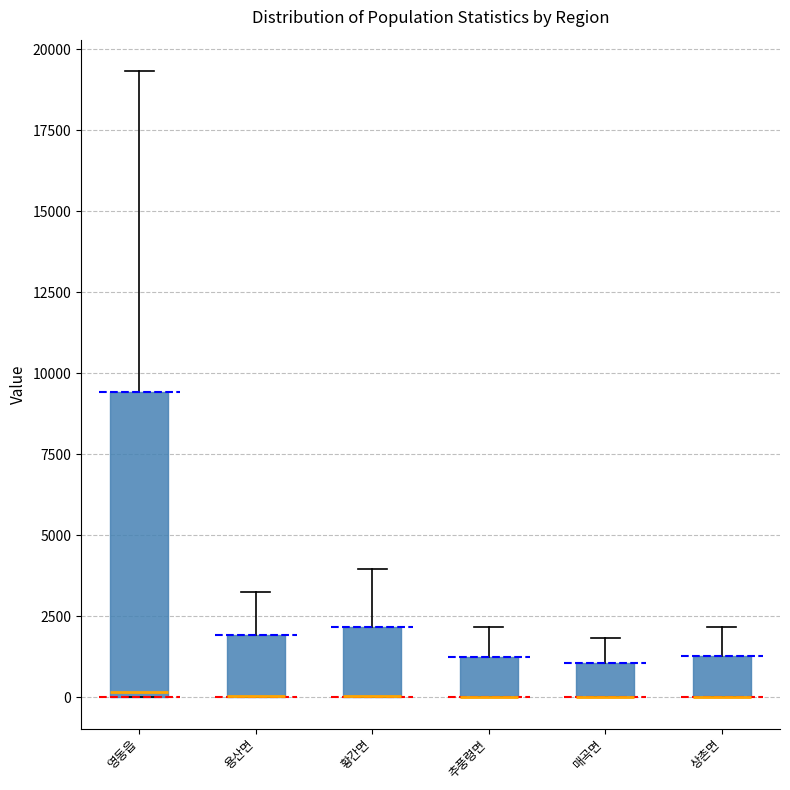

Where is the upper edge of the box for 추풍령면 on the y-axis? The values are not printed on the chart, so give them approximately, as read against the axis.

1000